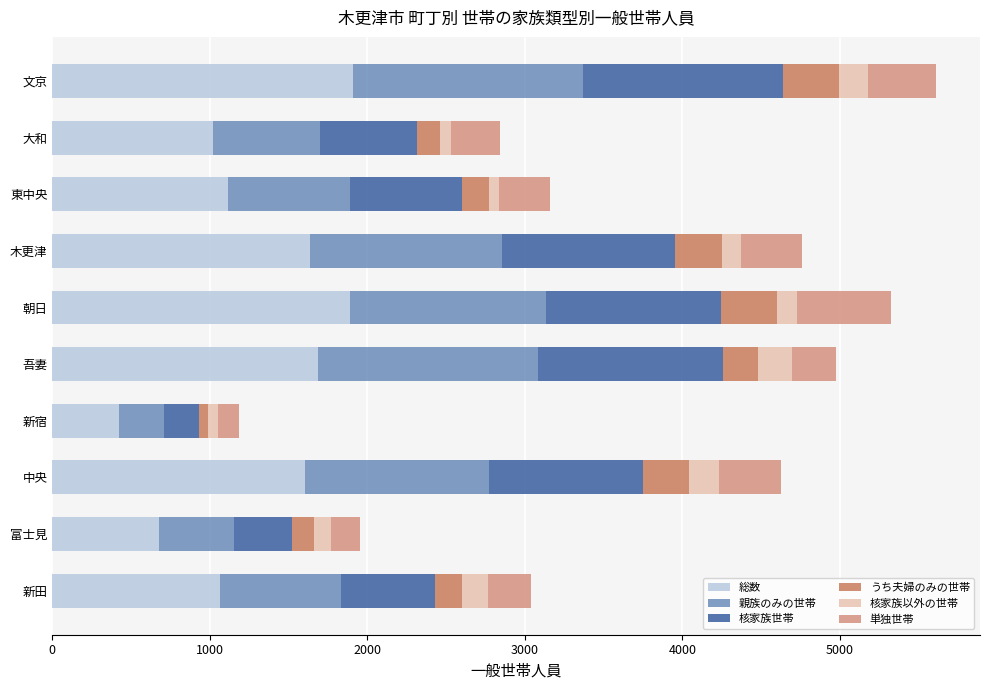

Is it true that 総数 equals 450 at 大和?

False